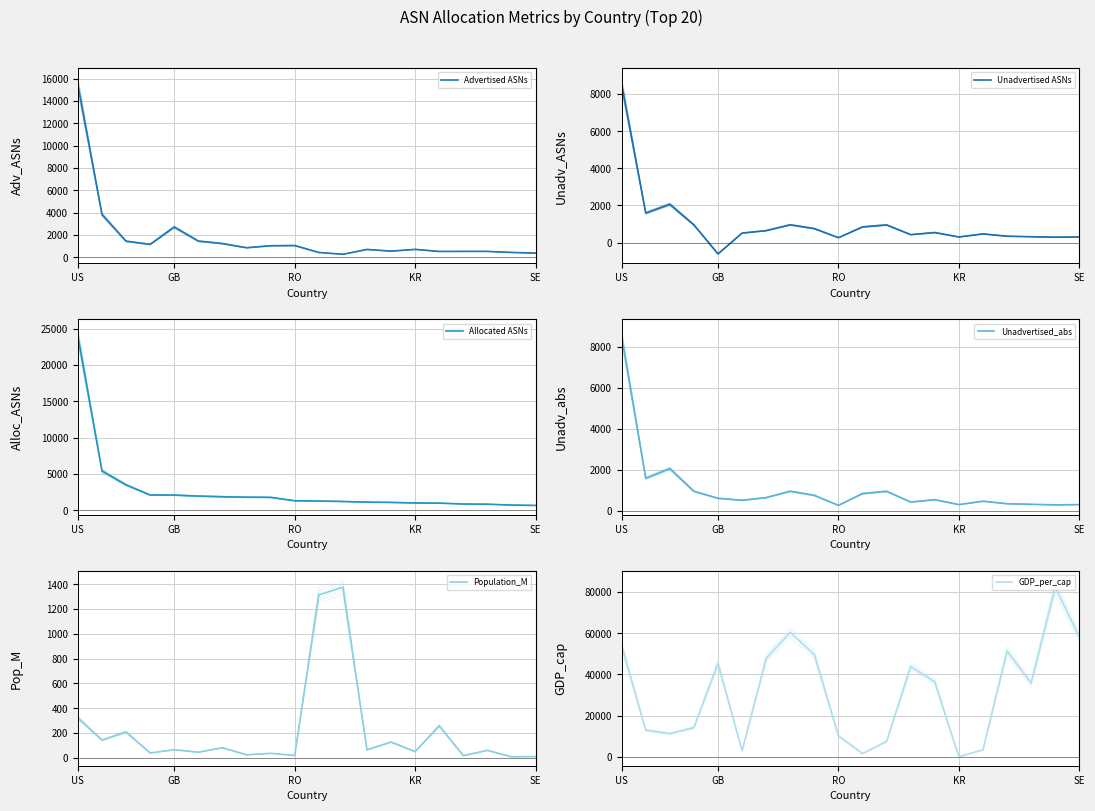

The Allocated ASNs series shows 1019 at 14. True or false?

True